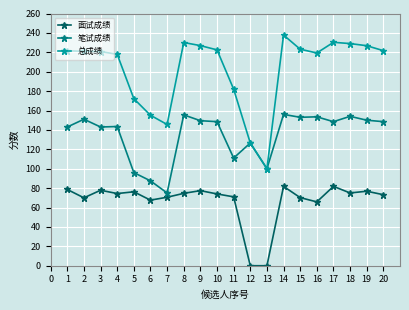

What is the difference between the maximum and minimum values in the 面试成绩 series?

81.8